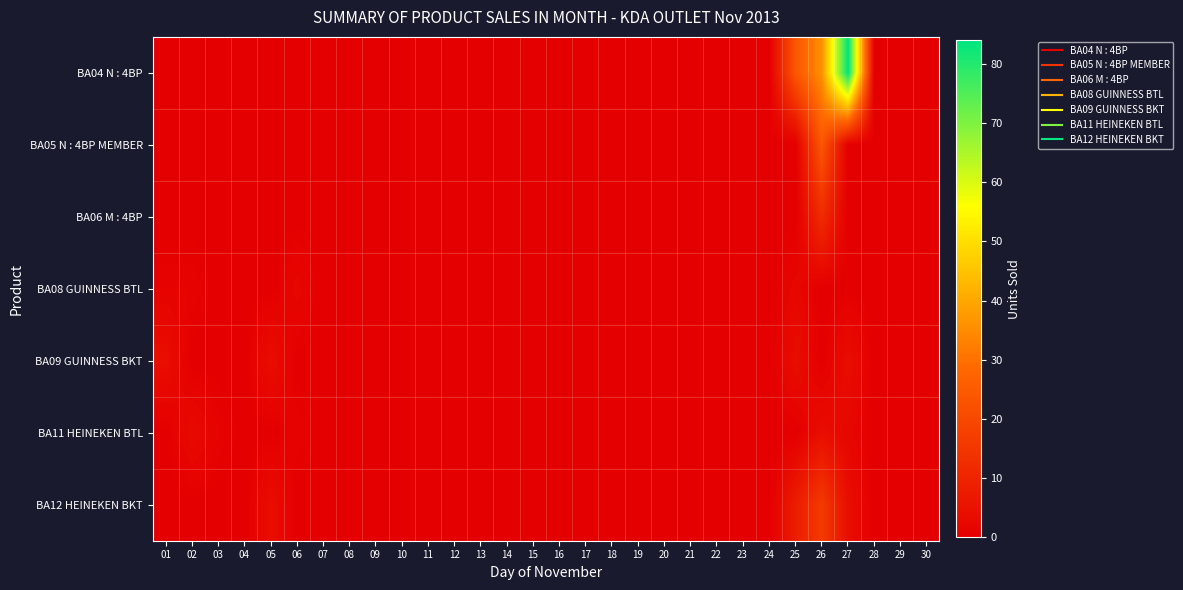

Reading right to left, extract all data points from this chart.

BA04 N : 4BP: 30=0	29=0	28=0	27=84	26=36	25=24	24=0	23=0	22=0	21=0	20=0	19=0	18=0	17=0	16=0	15=0	14=0	13=0	12=0	11=0	10=0	09=0	08=0	07=0	06=0	05=0	04=0	03=0	02=0	01=0
BA05 N : 4BP MEMBER: 30=0	29=0	28=0	27=0	26=24	25=0	24=0	23=0	22=0	21=0	20=0	19=0	18=0	17=0	16=0	15=0	14=0	13=0	12=0	11=0	10=0	09=0	08=0	07=0	06=0	05=0	04=0	03=0	02=0	01=0
BA06 M : 4BP: 30=0	29=0	28=0	27=0	26=12	25=0	24=0	23=0	22=0	21=0	20=0	19=0	18=0	17=0	16=0	15=0	14=0	13=0	12=0	11=0	10=0	09=0	08=0	07=0	06=0	05=0	04=0	03=0	02=0	01=0
BA08 GUINNESS BTL: 30=0	29=0	28=0	27=0	26=0	25=2	24=0	23=0	22=0	21=0	20=0	19=0	18=0	17=0	16=0	15=0	14=0	13=0	12=0	11=0	10=0	09=0	08=0	07=0	06=2	05=0	04=0	03=0	02=1	01=1
BA09 GUINNESS BKT: 30=0	29=0	28=0	27=4	26=0	25=4	24=0	23=0	22=0	21=0	20=0	19=0	18=0	17=0	16=0	15=0	14=0	13=0	12=0	11=0	10=0	09=0	08=0	07=0	06=0	05=4	04=0	03=0	02=0	01=4
BA11 HEINEKEN BTL: 30=0	29=0	28=0	27=2	26=4	25=0	24=0	23=0	22=0	21=0	20=0	19=0	18=0	17=0	16=0	15=0	14=0	13=0	12=0	11=0	10=0	09=0	08=0	07=0	06=1	05=0	04=0	03=1	02=3	01=0
BA12 HEINEKEN BKT: 30=0	29=0	28=0	27=4	26=16	25=8	24=0	23=0	22=0	21=0	20=0	19=0	18=0	17=0	16=0	15=0	14=0	13=0	12=0	11=0	10=0	09=0	08=0	07=0	06=0	05=4	04=0	03=0	02=0	01=0